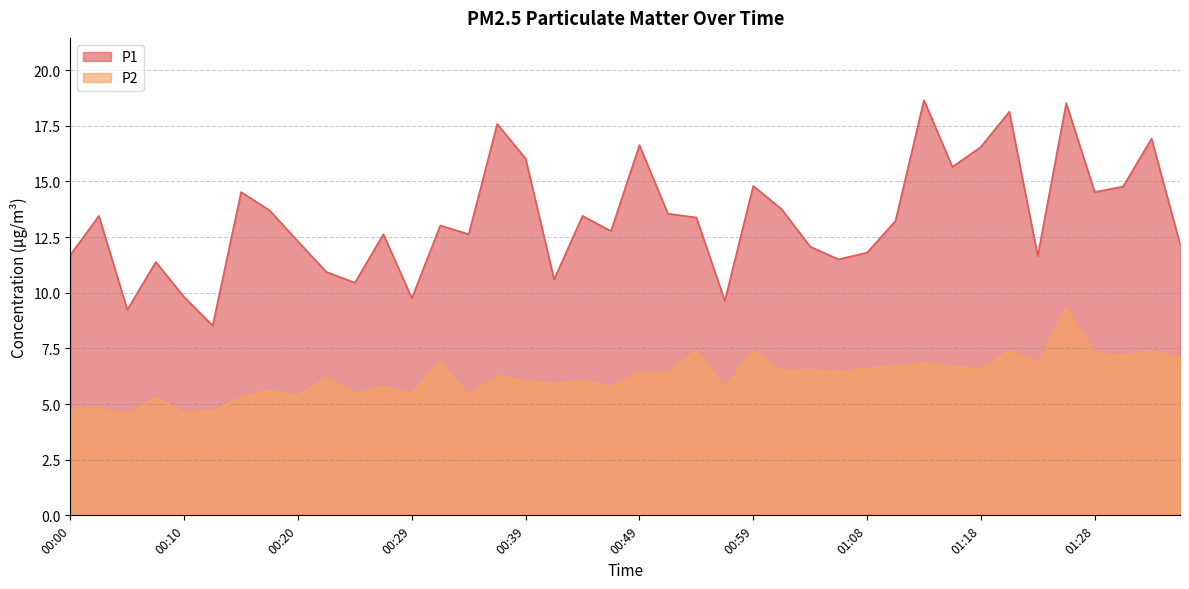

Where is the first local maximum for P2?

00:03